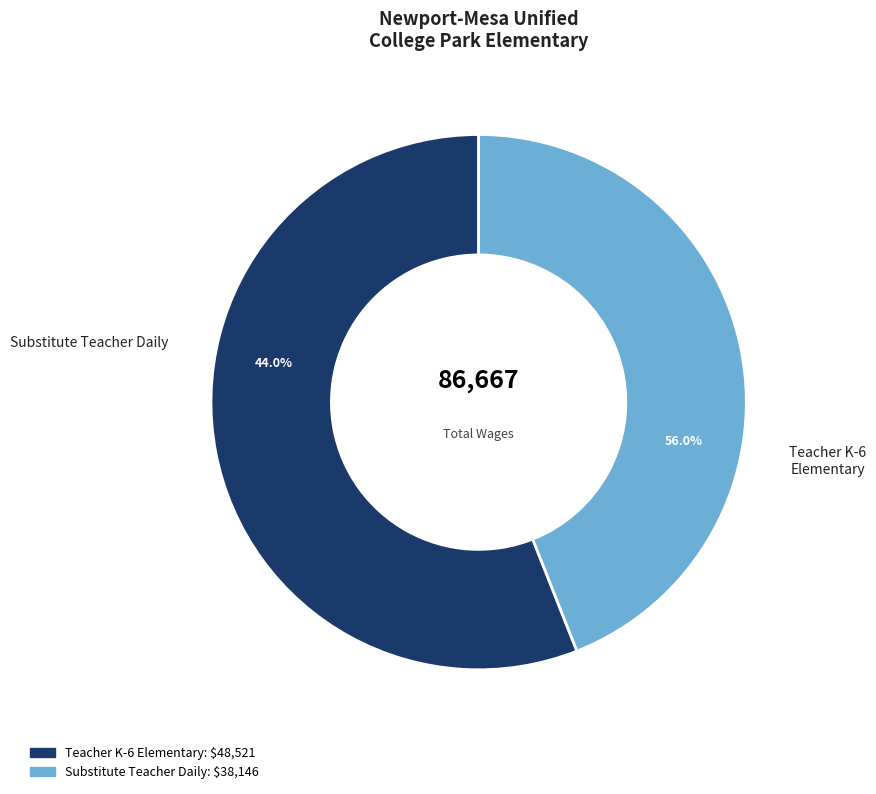

Is there a majority slice in this chart?

Yes